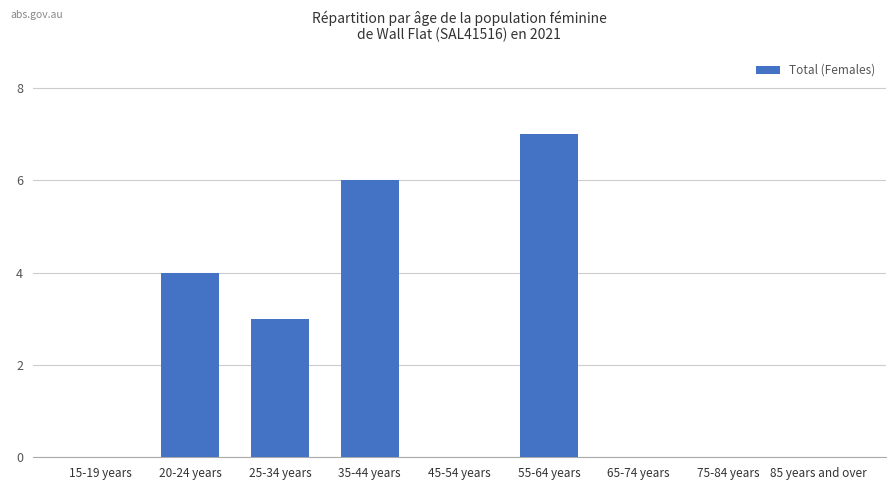

Are the bars grouped side by side (vs. stacked)?

No